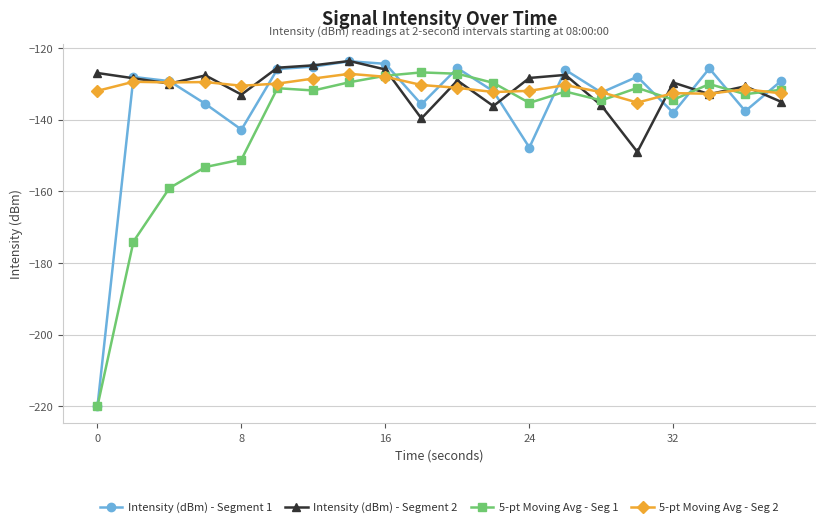

What is the value of the 5-pt Moving Avg - Seg 2 point at the 17th from the left?

-132.6